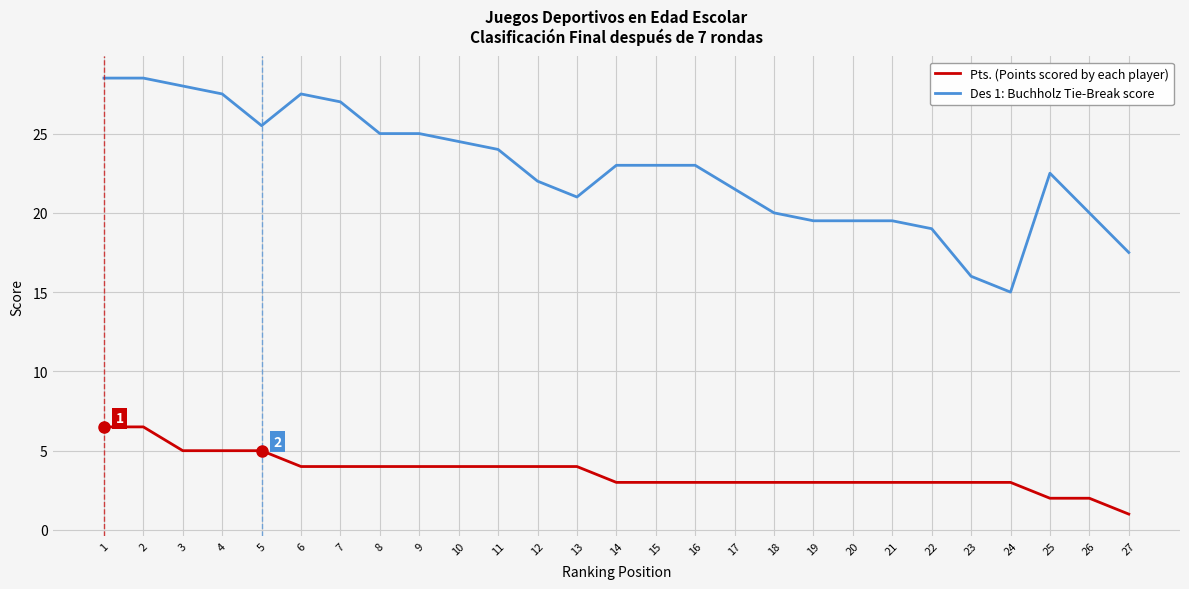

At which label does Pts. (Points scored by each player) reach its minimum?

27